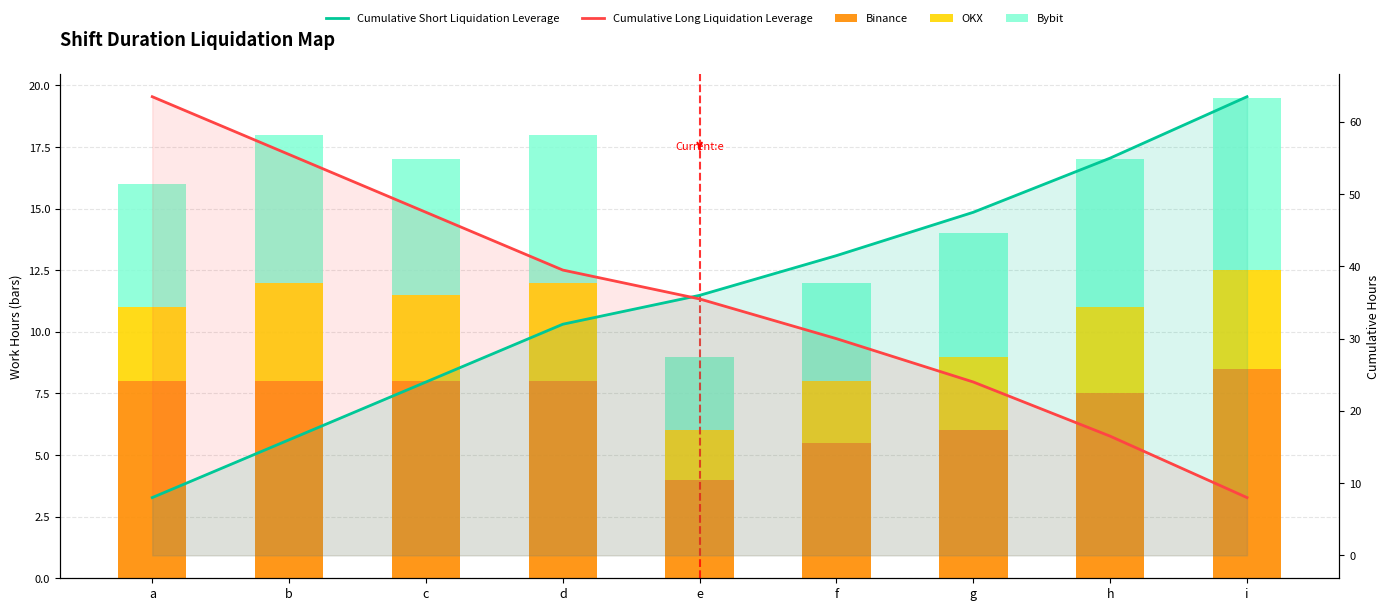

List the series in order of their peak value, lowest first.

OKX, Bybit, Binance, Cumulative Short Liquidation Leverage, Cumulative Long Liquidation Leverage